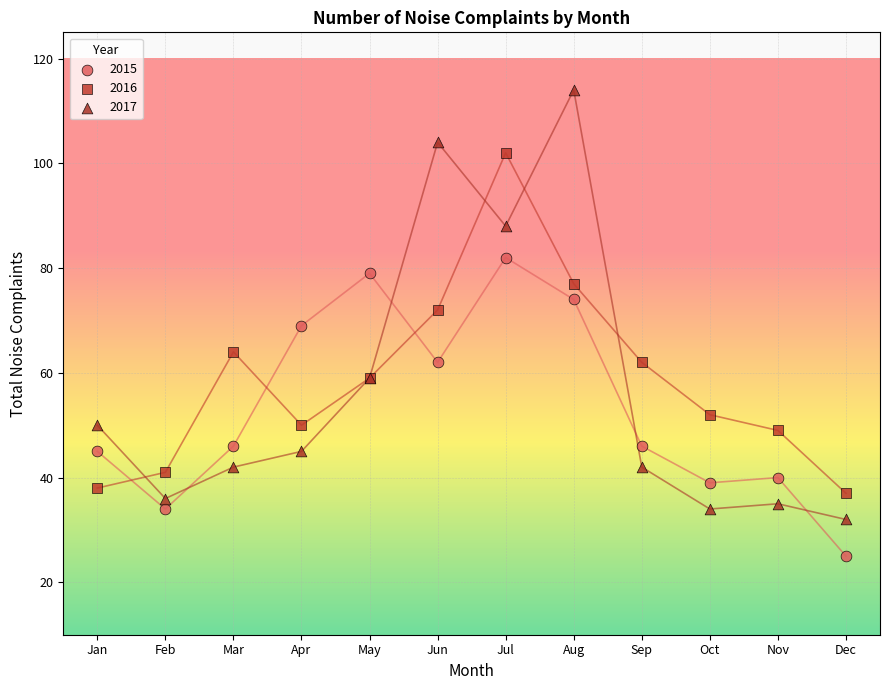

Which series has the largest Y range (max minus min)?

2017